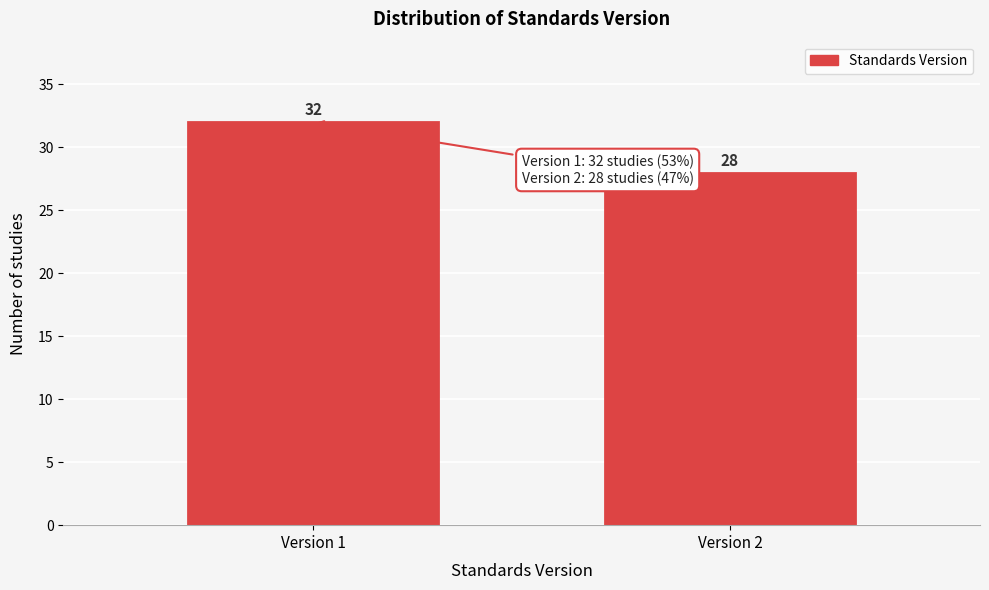

Reading left to right, extract all data points from this chart.

Version 1=32	Version 2=28